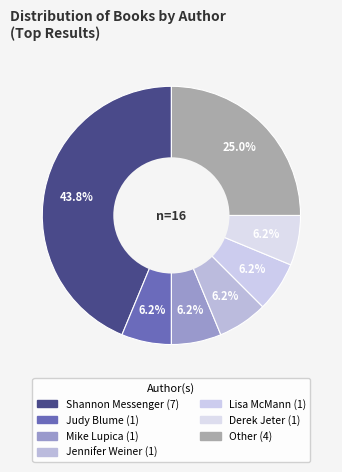

Approximately how many times larger is the value at Shannon Messenger compared to Derek Jeter?

7.0